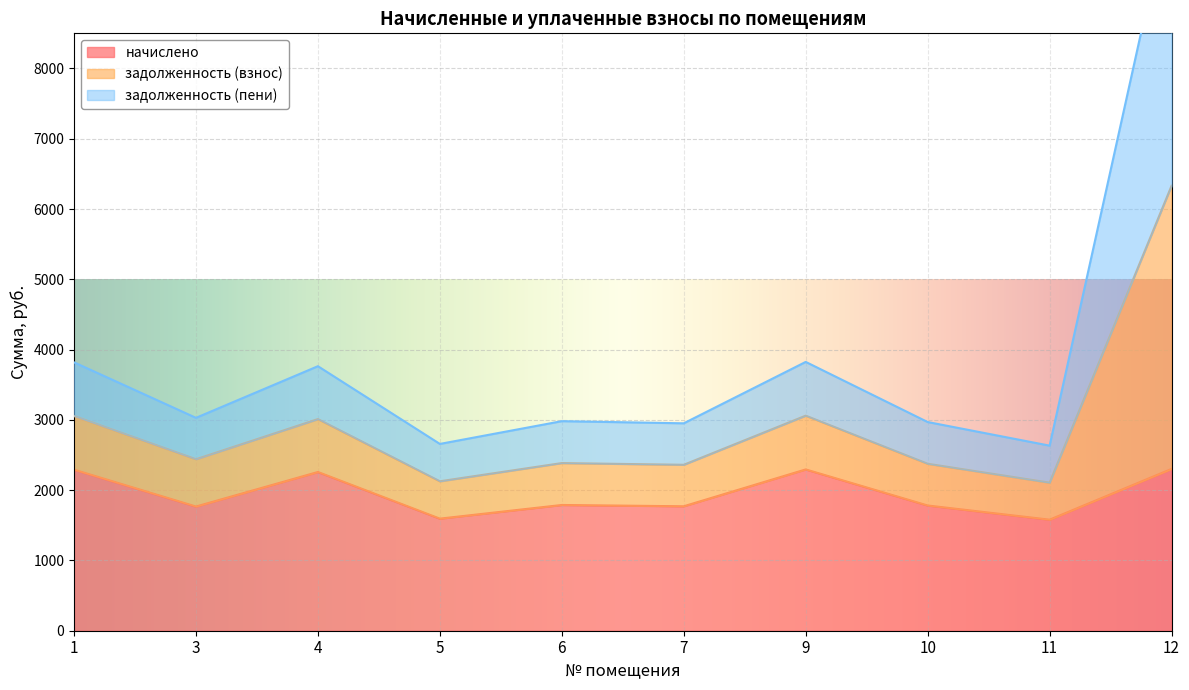

The value of начислено at 9 is 2294.9. True or false?

True